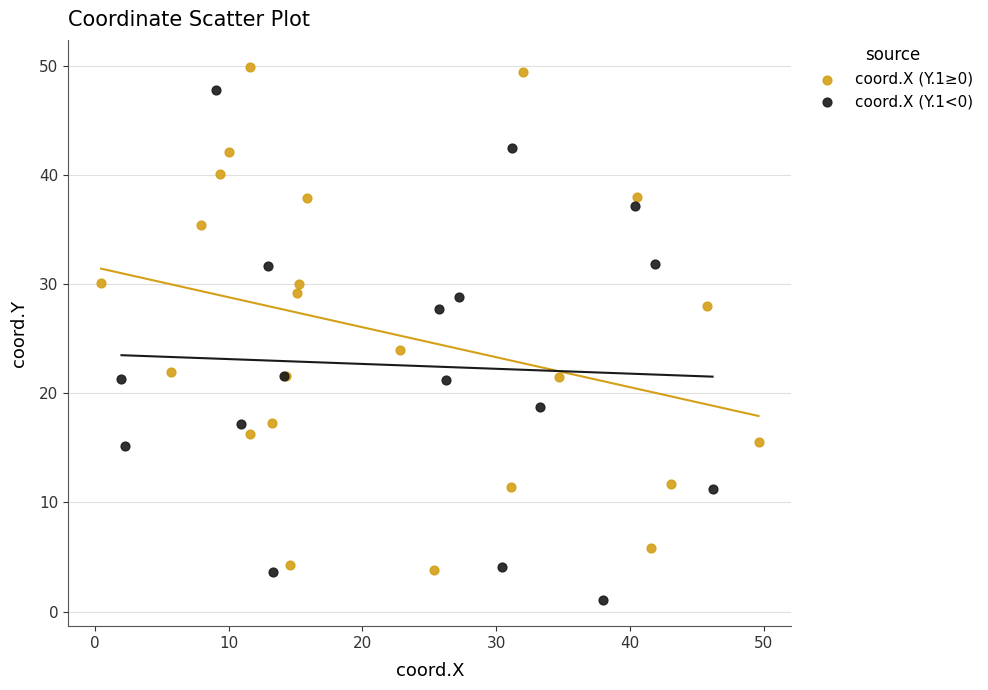

Which series contains the highest Y value?

coord.X (Y.1≥0)